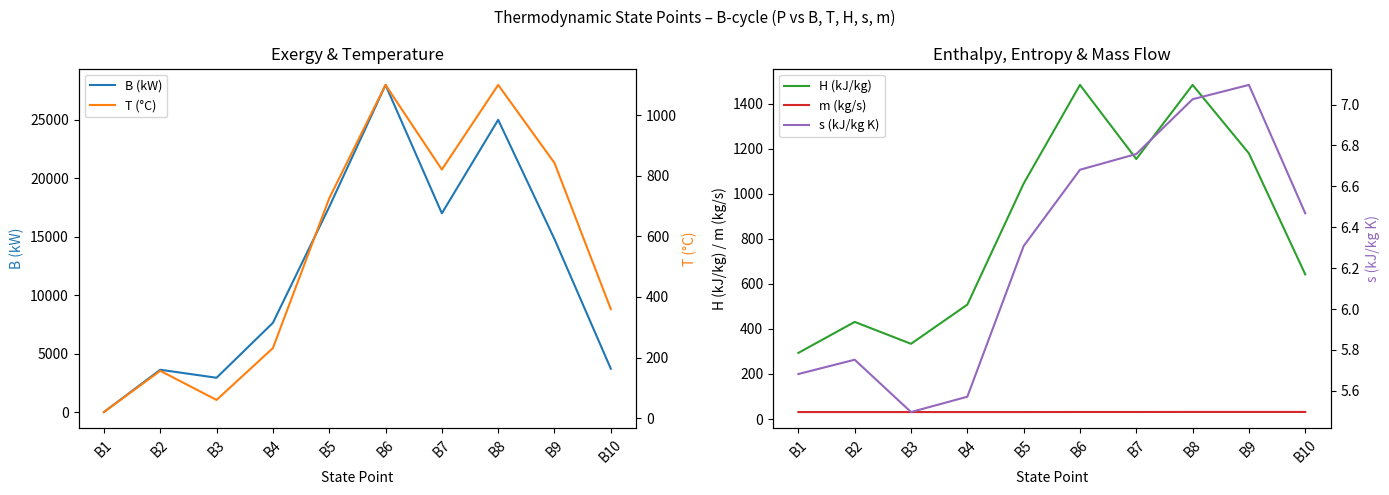

Reading right to left, list all the values displayed in this chart.

B (kW): 3706.0	14791.0	24994.0	16998.0	27982.0	17544.0	7631.0	2933.0	3618.0	0.0
H (kJ/kg): 642.0	1179.0	1483.0	1154.0	1483.0	1045.0	507.8	333.8	431.0	293.5
m (kg/s): 31.4	31.4	31.4	31.2	31.2	30.9	30.9	30.9	30.9	30.9
T (°C): 359.8	842.2	1100.0	820.5	1100.0	725.5	231.1	60.0	156.1	20.0
s (kJ/kg K): 6.5	7.1	7.0	6.8	6.7	6.3	5.6	5.5	5.8	5.7